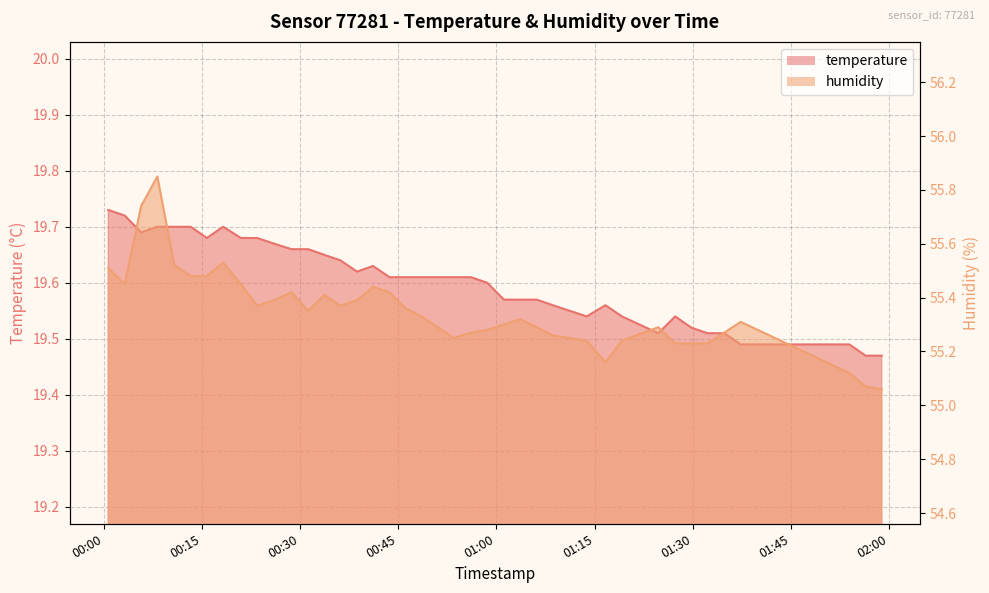

What is the label of the 1st point from the left?

00:00